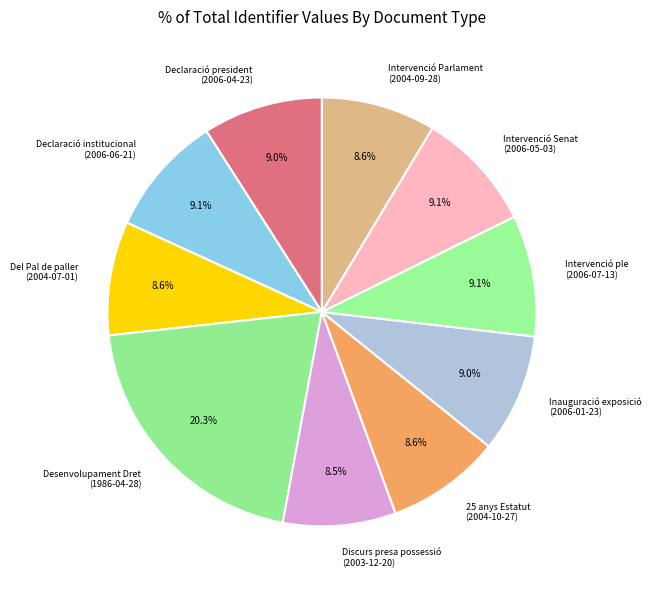

How many segments does this pie chart have?

10